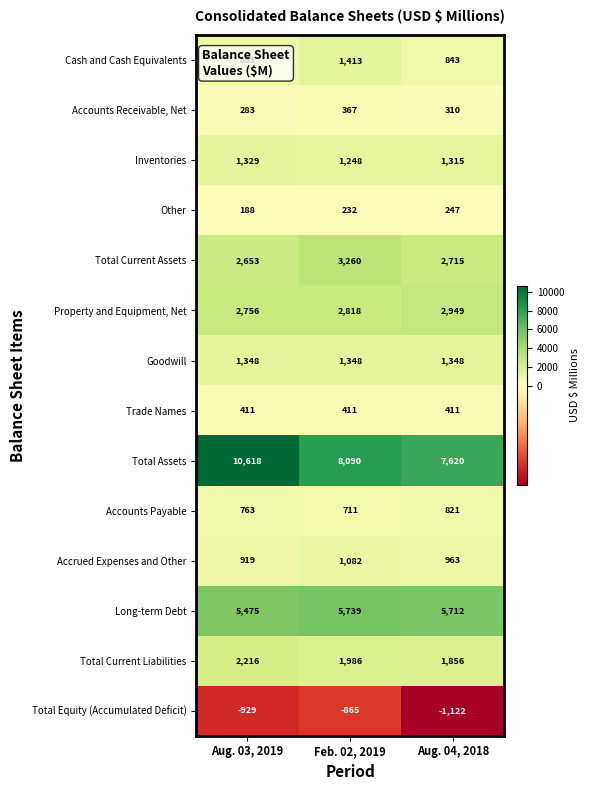

What is the difference between the Long-term Debt values at Aug. 04, 2018 and Aug. 03, 2019?

237